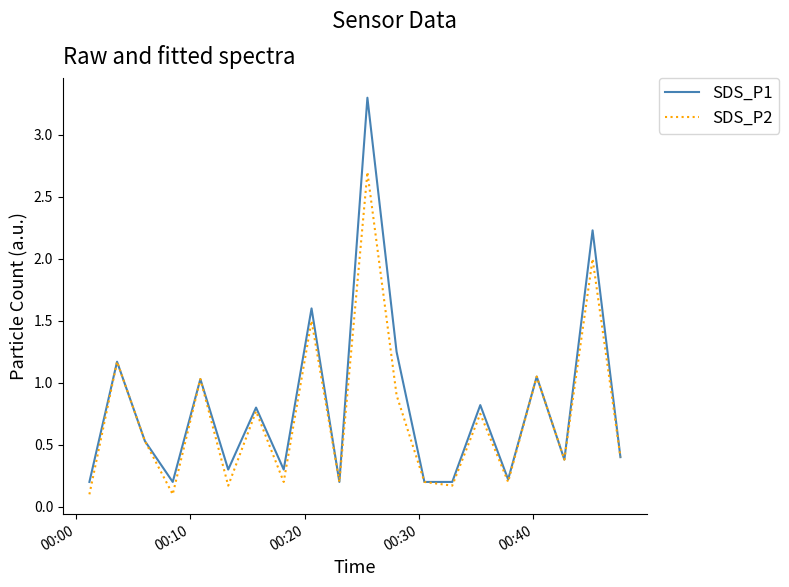

What is the greatest value displayed?

3.3